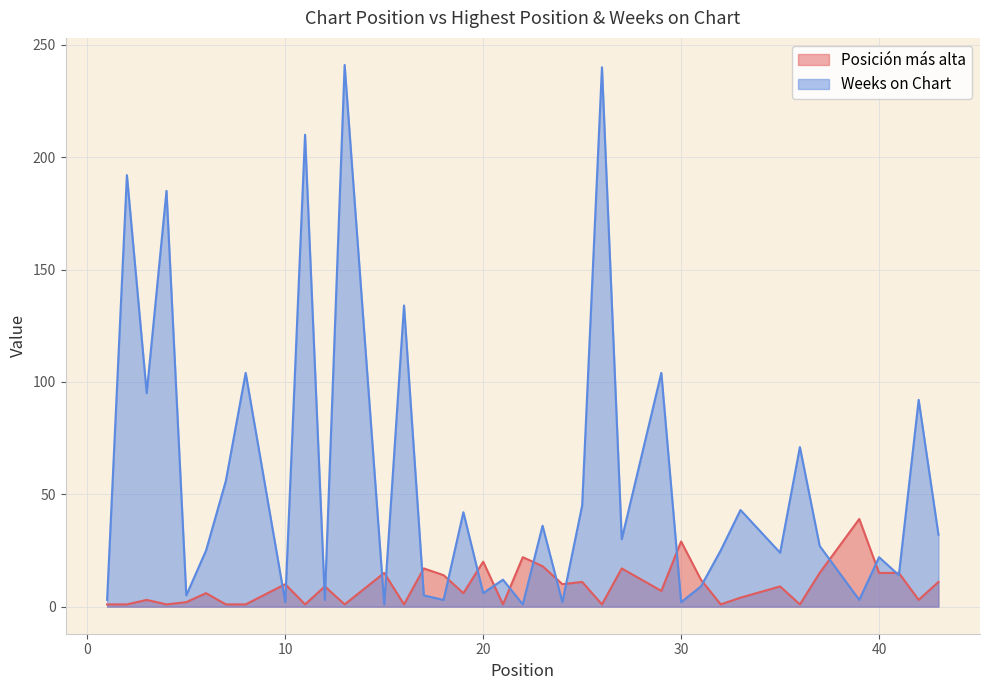

Which label corresponds to the smallest value in the chart?

15